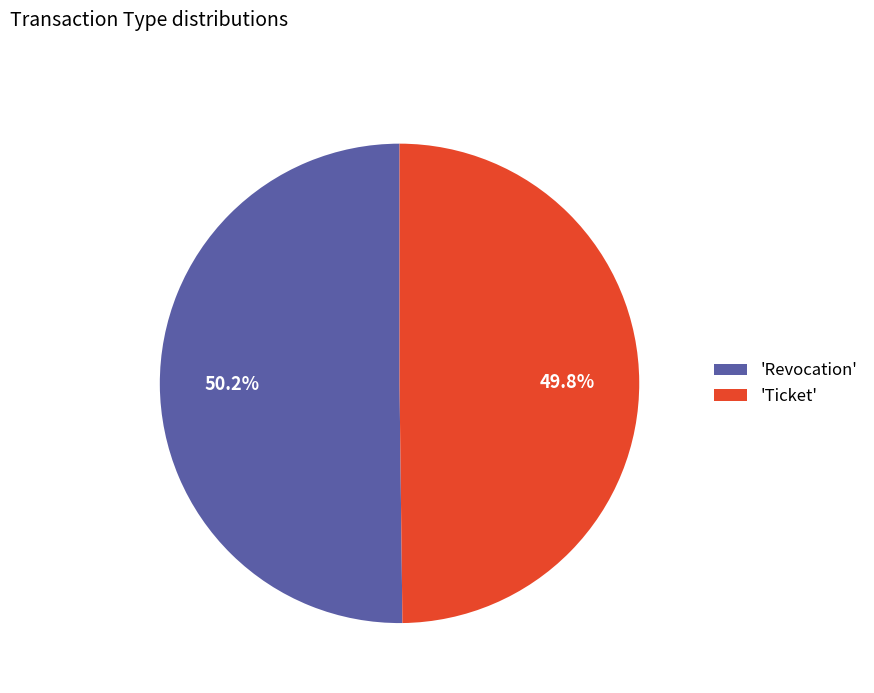

Does any single category account for the majority?

Yes